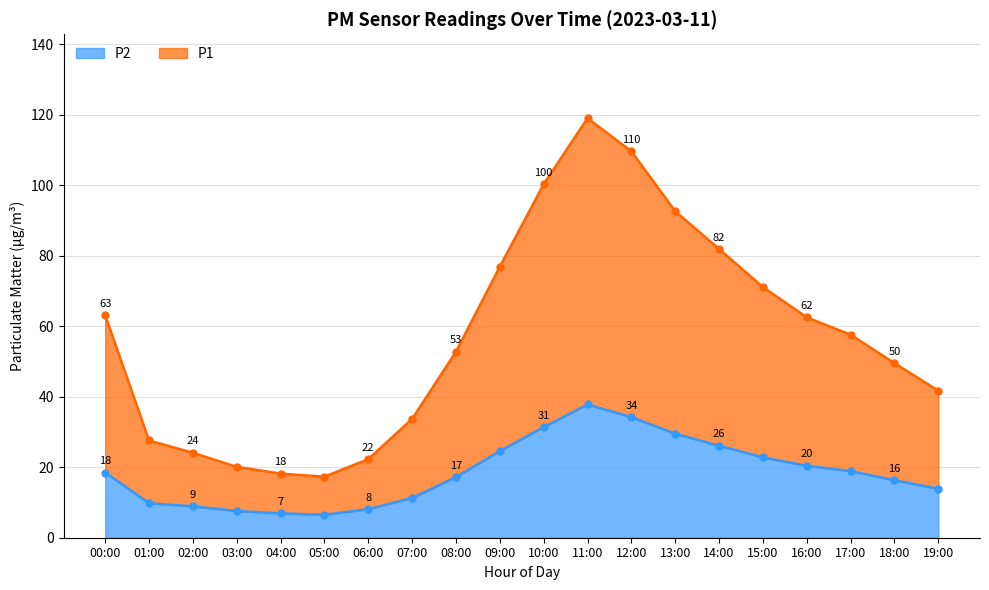

Where is P2 nearest to the value 22?

15:00